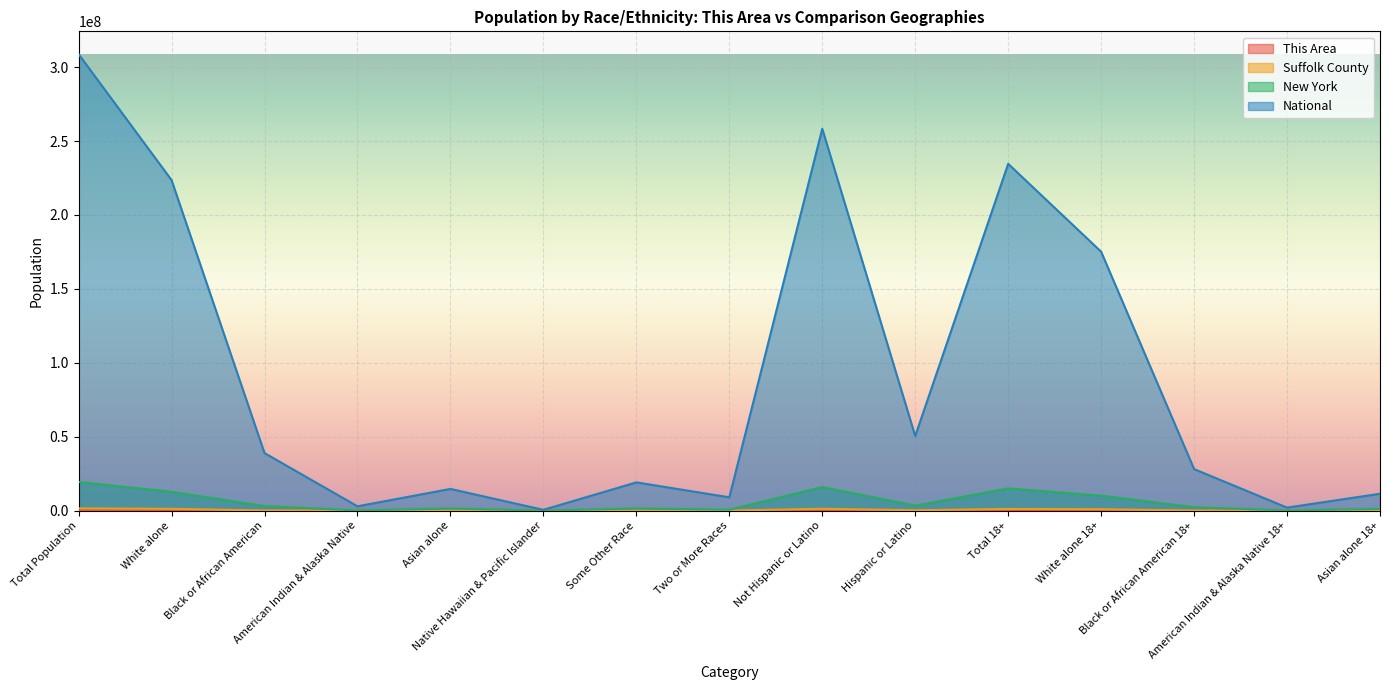

What is the difference between the maximum and minimum values in the New York series?

19369336